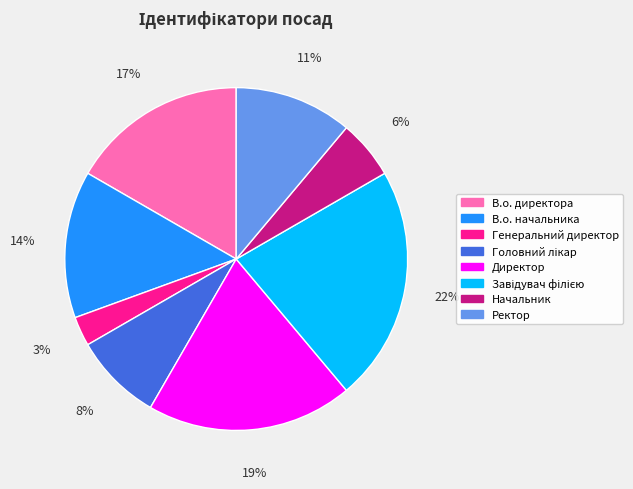

How many segments does this pie chart have?

8